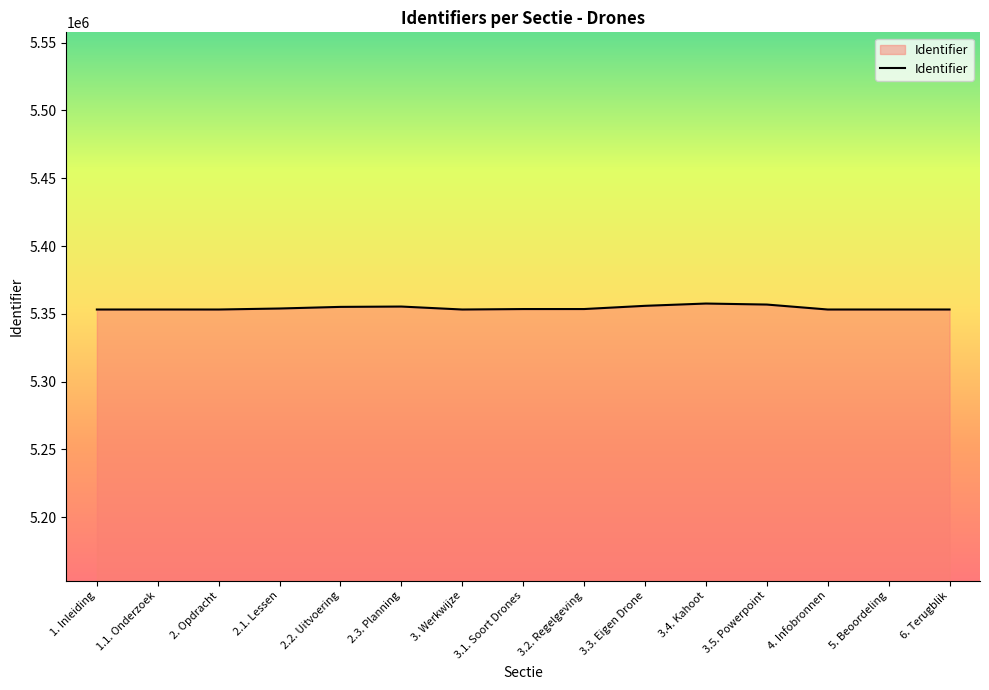

The value at 5. Beoordeling is 9254149. True or false?

False